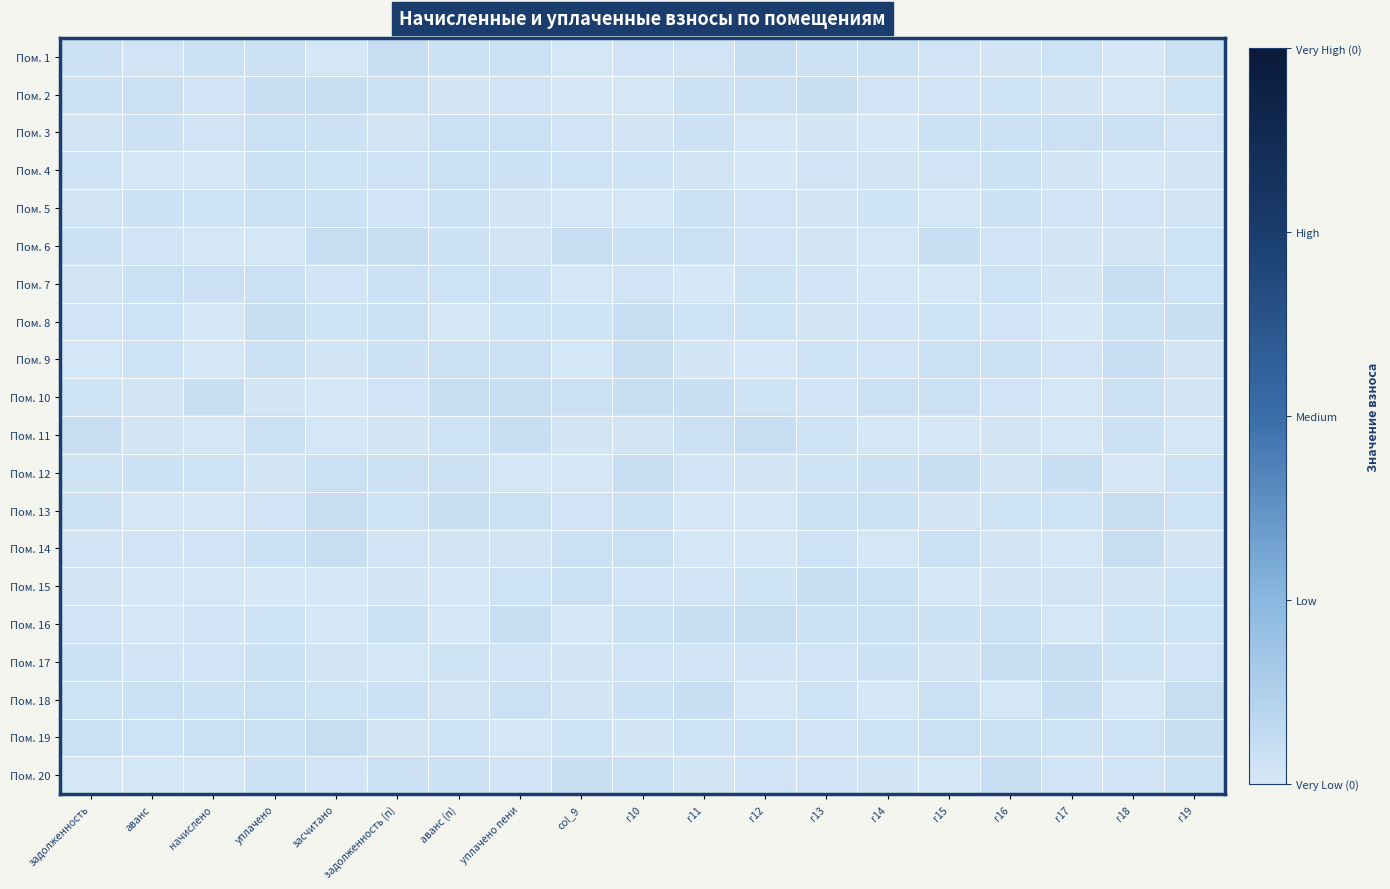

Reading left to right, extract all data points from this chart.

Пом. 1: задолженность=0.0	аванс=0.0	начислено=0.0	уплачено=0.0	засчитано=0.0	задолженность (п)=0.0	аванс (п)=0.0	уплачено пени=0.0	col_9=0.0	r10=0.0	r11=0.0	r12=0.0	r13=0.0	r14=0.0	r15=0.0	r16=0.0	r17=0.0	r18=0.0	r19=0.0
Пом. 2: задолженность=0.0	аванс=0.0	начислено=0.0	уплачено=0.0	засчитано=0.0	задолженность (п)=0.0	аванс (п)=0.0	уплачено пени=0.0	col_9=0.0	r10=0.0	r11=0.0	r12=0.0	r13=0.0	r14=0.0	r15=0.0	r16=0.0	r17=0.0	r18=0.0	r19=0.0
Пом. 3: задолженность=0.0	аванс=0.0	начислено=0.0	уплачено=0.0	засчитано=0.0	задолженность (п)=0.0	аванс (п)=0.0	уплачено пени=0.0	col_9=0.0	r10=0.0	r11=0.0	r12=0.0	r13=0.0	r14=0.0	r15=0.0	r16=0.0	r17=0.0	r18=0.0	r19=0.0
Пом. 4: задолженность=0.0	аванс=0.0	начислено=0.0	уплачено=0.0	засчитано=0.0	задолженность (п)=0.0	аванс (п)=0.0	уплачено пени=0.0	col_9=0.0	r10=0.0	r11=0.0	r12=0.0	r13=0.0	r14=0.0	r15=0.0	r16=0.0	r17=0.0	r18=0.0	r19=0.0
Пом. 5: задолженность=0.0	аванс=0.0	начислено=0.0	уплачено=0.0	засчитано=0.0	задолженность (п)=0.0	аванс (п)=0.0	уплачено пени=0.0	col_9=0.0	r10=0.0	r11=0.0	r12=0.0	r13=0.0	r14=0.0	r15=0.0	r16=0.0	r17=0.0	r18=0.0	r19=0.0
Пом. 6: задолженность=0.0	аванс=0.0	начислено=0.0	уплачено=0.0	засчитано=0.0	задолженность (п)=0.0	аванс (п)=0.0	уплачено пени=0.0	col_9=0.0	r10=0.0	r11=0.0	r12=0.0	r13=0.0	r14=0.0	r15=0.0	r16=0.0	r17=0.0	r18=0.0	r19=0.0
Пом. 7: задолженность=0.0	аванс=0.0	начислено=0.0	уплачено=0.0	засчитано=0.0	задолженность (п)=0.0	аванс (п)=0.0	уплачено пени=0.0	col_9=0.0	r10=0.0	r11=0.0	r12=0.0	r13=0.0	r14=0.0	r15=0.0	r16=0.0	r17=0.0	r18=0.0	r19=0.0
Пом. 8: задолженность=0.0	аванс=0.0	начислено=0.0	уплачено=0.0	засчитано=0.0	задолженность (п)=0.0	аванс (п)=0.0	уплачено пени=0.0	col_9=0.0	r10=0.0	r11=0.0	r12=0.0	r13=0.0	r14=0.0	r15=0.0	r16=0.0	r17=0.0	r18=0.0	r19=0.0
Пом. 9: задолженность=0.0	аванс=0.0	начислено=0.0	уплачено=0.0	засчитано=0.0	задолженность (п)=0.0	аванс (п)=0.0	уплачено пени=0.0	col_9=0.0	r10=0.0	r11=0.0	r12=0.0	r13=0.0	r14=0.0	r15=0.0	r16=0.0	r17=0.0	r18=0.0	r19=0.0
Пом. 10: задолженность=0.0	аванс=0.0	начислено=0.0	уплачено=0.0	засчитано=0.0	задолженность (п)=0.0	аванс (п)=0.0	уплачено пени=0.0	col_9=0.0	r10=0.0	r11=0.0	r12=0.0	r13=0.0	r14=0.0	r15=0.0	r16=0.0	r17=0.0	r18=0.0	r19=0.0
Пом. 11: задолженность=0.0	аванс=0.0	начислено=0.0	уплачено=0.0	засчитано=0.0	задолженность (п)=0.0	аванс (п)=0.0	уплачено пени=0.0	col_9=0.0	r10=0.0	r11=0.0	r12=0.0	r13=0.0	r14=0.0	r15=0.0	r16=0.0	r17=0.0	r18=0.0	r19=0.0
Пом. 12: задолженность=0.0	аванс=0.0	начислено=0.0	уплачено=0.0	засчитано=0.0	задолженность (п)=0.0	аванс (п)=0.0	уплачено пени=0.0	col_9=0.0	r10=0.0	r11=0.0	r12=0.0	r13=0.0	r14=0.0	r15=0.0	r16=0.0	r17=0.0	r18=0.0	r19=0.0
Пом. 13: задолженность=0.0	аванс=0.0	начислено=0.0	уплачено=0.0	засчитано=0.0	задолженность (п)=0.0	аванс (п)=0.0	уплачено пени=0.0	col_9=0.0	r10=0.0	r11=0.0	r12=0.0	r13=0.0	r14=0.0	r15=0.0	r16=0.0	r17=0.0	r18=0.0	r19=0.0
Пом. 14: задолженность=0.0	аванс=0.0	начислено=0.0	уплачено=0.0	засчитано=0.0	задолженность (п)=0.0	аванс (п)=0.0	уплачено пени=0.0	col_9=0.0	r10=0.0	r11=0.0	r12=0.0	r13=0.0	r14=0.0	r15=0.0	r16=0.0	r17=0.0	r18=0.0	r19=0.0
Пом. 15: задолженность=0.0	аванс=0.0	начислено=0.0	уплачено=0.0	засчитано=0.0	задолженность (п)=0.0	аванс (п)=0.0	уплачено пени=0.0	col_9=0.0	r10=0.0	r11=0.0	r12=0.0	r13=0.0	r14=0.0	r15=0.0	r16=0.0	r17=0.0	r18=0.0	r19=0.0
Пом. 16: задолженность=0.0	аванс=0.0	начислено=0.0	уплачено=0.0	засчитано=0.0	задолженность (п)=0.0	аванс (п)=0.0	уплачено пени=0.0	col_9=0.0	r10=0.0	r11=0.0	r12=0.0	r13=0.0	r14=0.0	r15=0.0	r16=0.0	r17=0.0	r18=0.0	r19=0.0
Пом. 17: задолженность=0.0	аванс=0.0	начислено=0.0	уплачено=0.0	засчитано=0.0	задолженность (п)=0.0	аванс (п)=0.0	уплачено пени=0.0	col_9=0.0	r10=0.0	r11=0.0	r12=0.0	r13=0.0	r14=0.0	r15=0.0	r16=0.0	r17=0.0	r18=0.0	r19=0.0
Пом. 18: задолженность=0.0	аванс=0.0	начислено=0.0	уплачено=0.0	засчитано=0.0	задолженность (п)=0.0	аванс (п)=0.0	уплачено пени=0.0	col_9=0.0	r10=0.0	r11=0.0	r12=0.0	r13=0.0	r14=0.0	r15=0.0	r16=0.0	r17=0.0	r18=0.0	r19=0.0
Пом. 19: задолженность=0.0	аванс=0.0	начислено=0.0	уплачено=0.0	засчитано=0.0	задолженность (п)=0.0	аванс (п)=0.0	уплачено пени=0.0	col_9=0.0	r10=0.0	r11=0.0	r12=0.0	r13=0.0	r14=0.0	r15=0.0	r16=0.0	r17=0.0	r18=0.0	r19=0.0
Пом. 20: задолженность=0.0	аванс=0.0	начислено=0.0	уплачено=0.0	засчитано=0.0	задолженность (п)=0.0	аванс (п)=0.0	уплачено пени=0.0	col_9=0.0	r10=0.0	r11=0.0	r12=0.0	r13=0.0	r14=0.0	r15=0.0	r16=0.0	r17=0.0	r18=0.0	r19=0.0